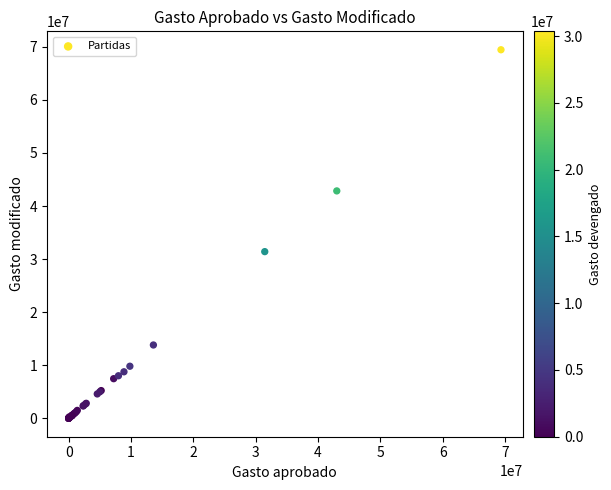

What Y value in the scatter plot is closest to 34721000?

31402644.6